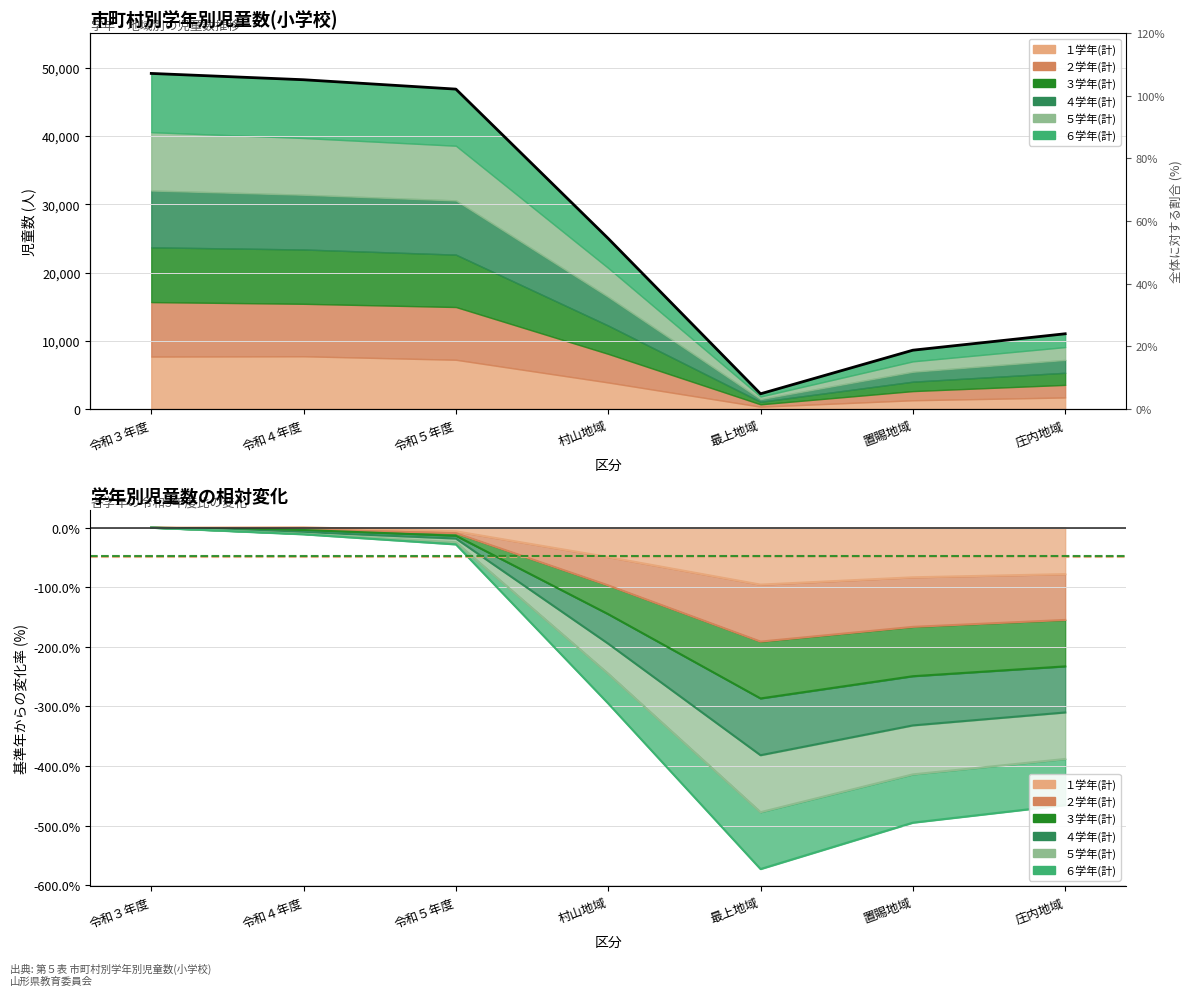

Is it true that ２学年(計) equals -201.5 at 置賜地域?

False